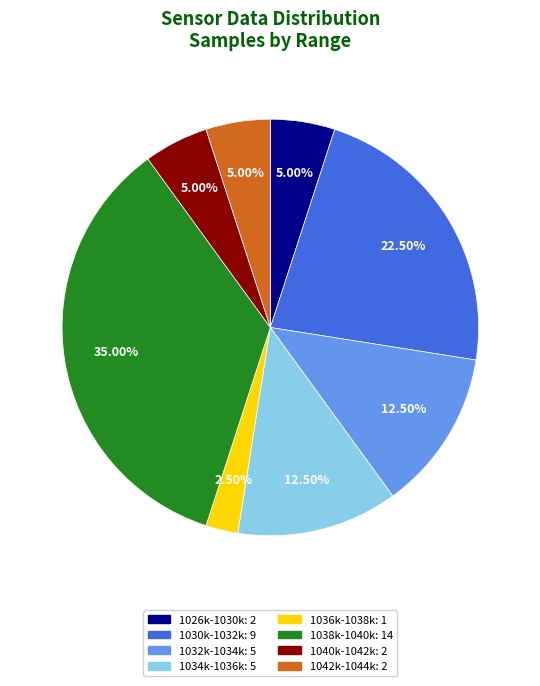

Does any single category account for the majority?

No